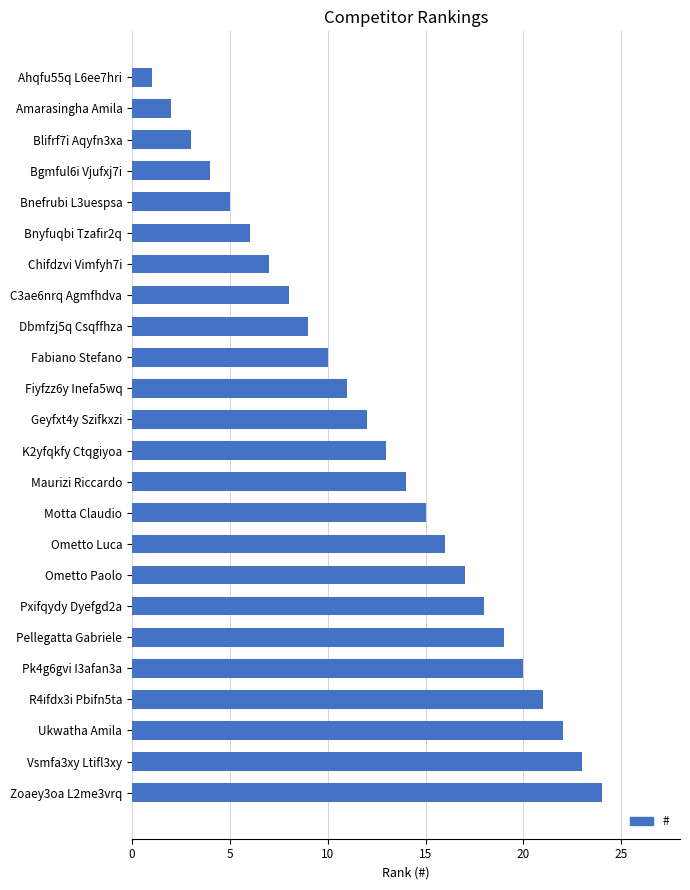

How many bars are there in total?

24